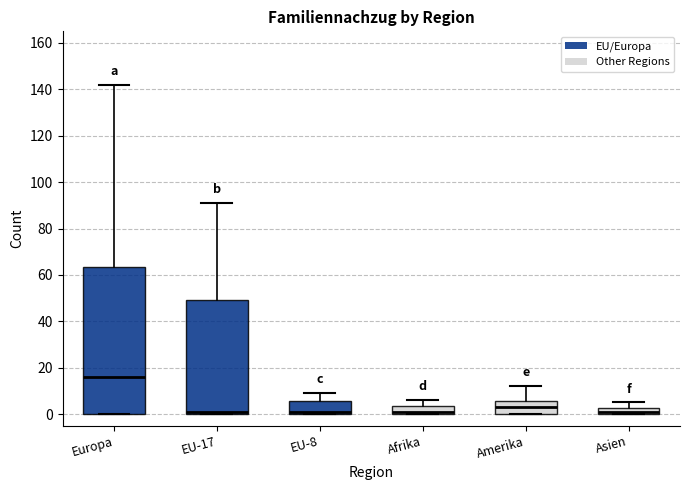

Comparing the boxes themselves (not the whiskers), which one is the tallest?

Europa